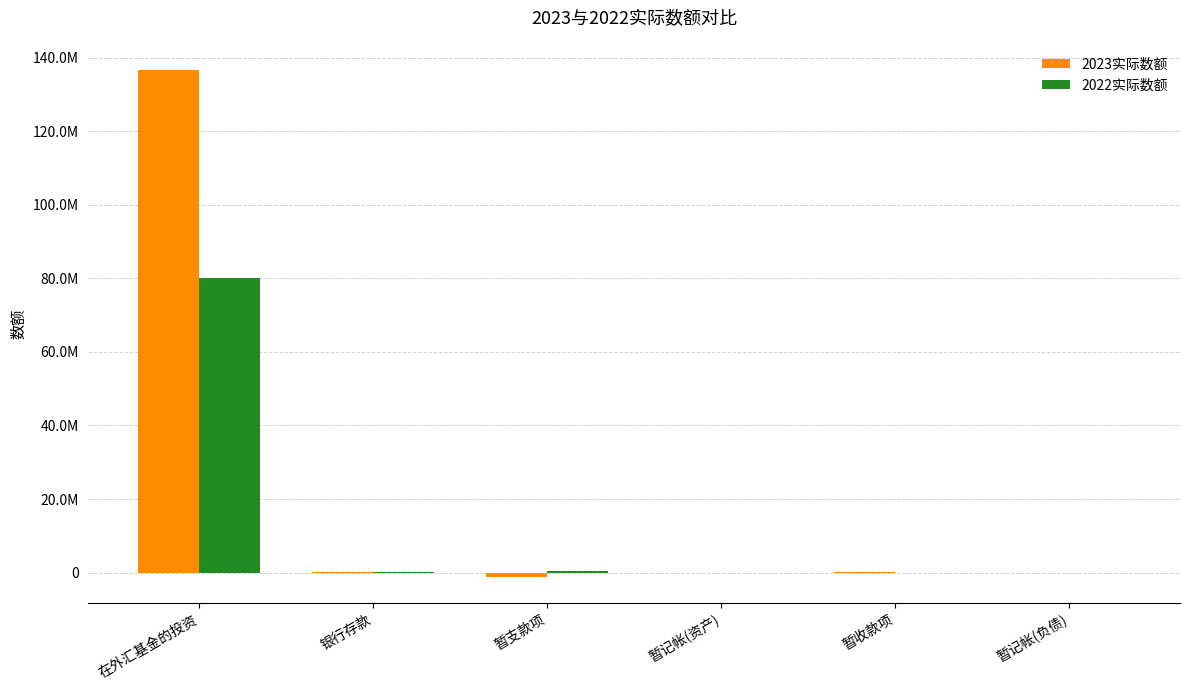

What is the maximum value for 2022实际数额?

80158110